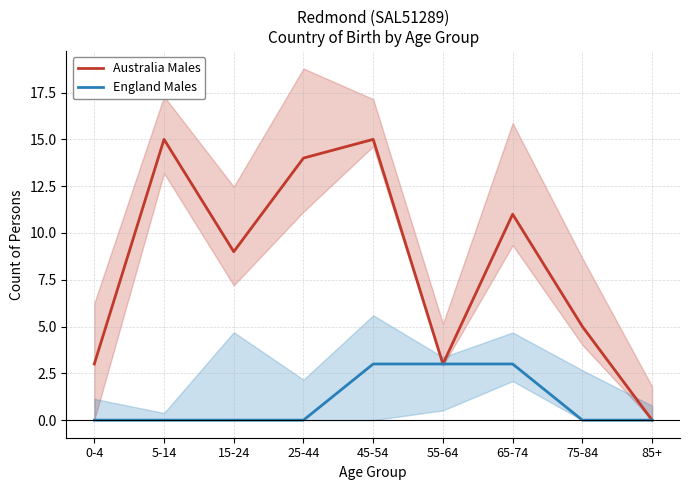

What position from the right is 85+?

1